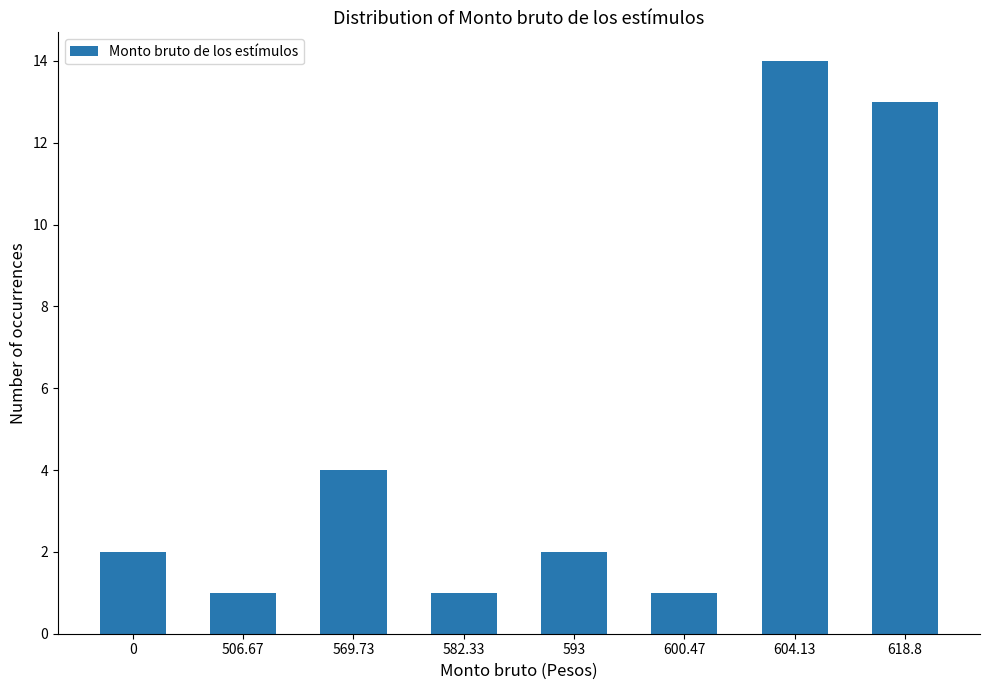

Which category has the highest value across all series?

604.13